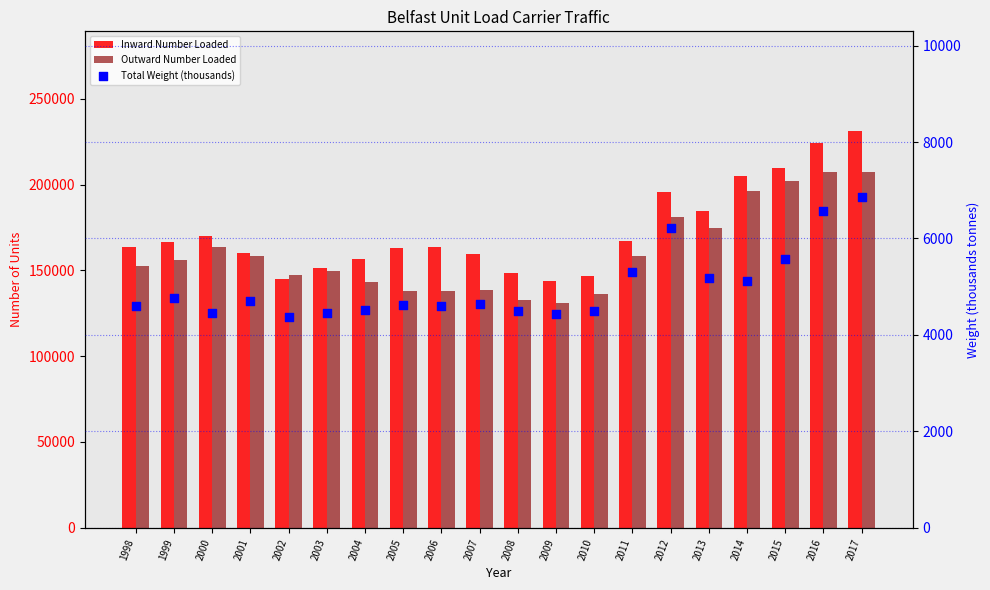

Which series contains the lowest Y value?

Total Weight (thousands)